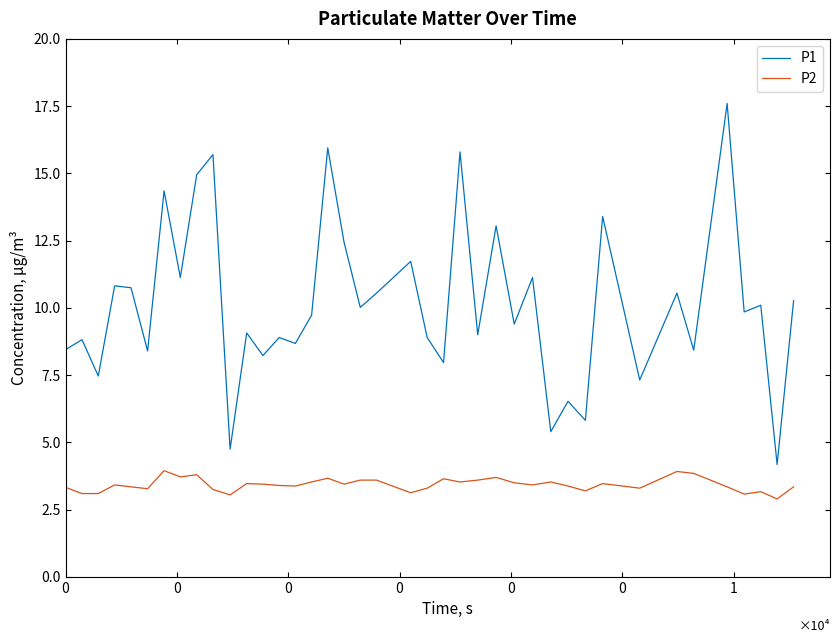

Rank the series by their average value, from lowest to highest.

P2, P1